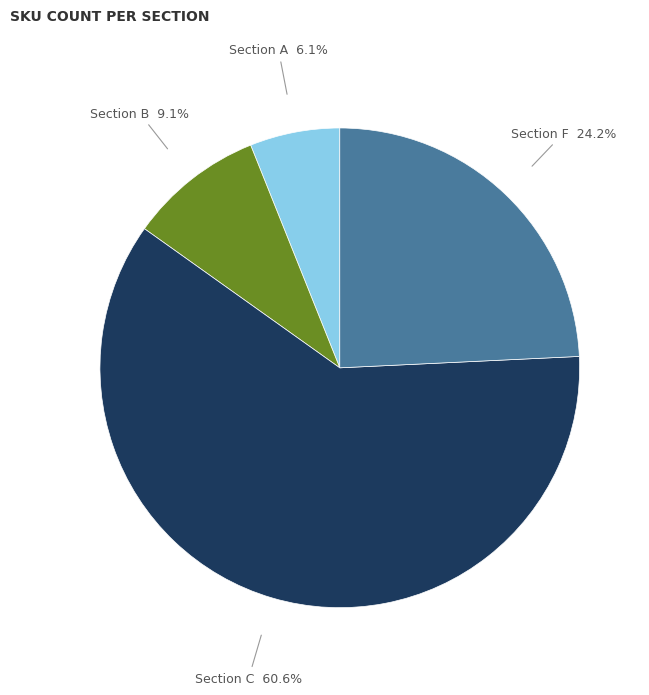

Is there a majority slice in this chart?

Yes